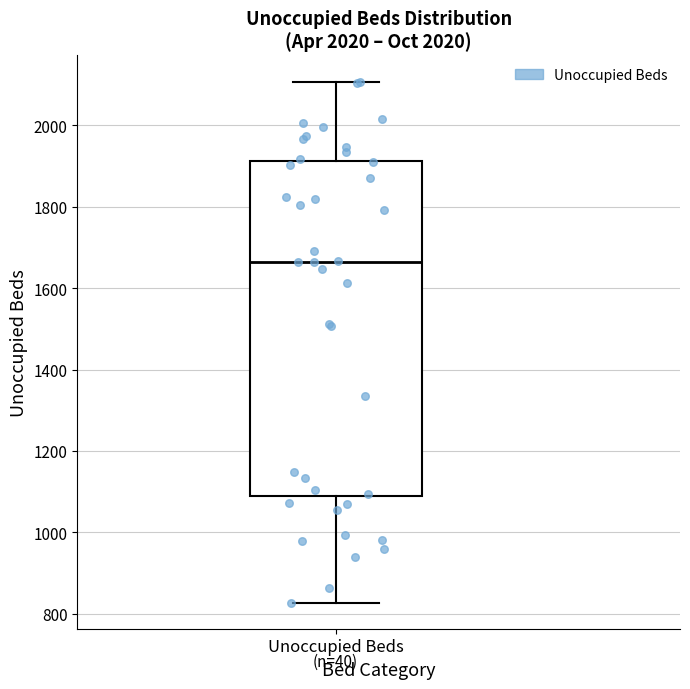

Transcribe this box plot: give where the median line is, the range the box spans, and where the two whiskers end, as read against the y-axis. The values are not printed on the chart, so give them approximately, as read against the axis.

median 1660, box 1080 to 1920, whiskers 820 to 2100